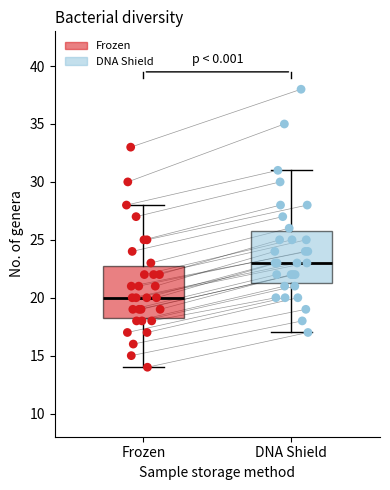

Reading left to right, read every box against the y-axis: the position of its median line, the range the box covers, and the ends of its whiskers. The values are not printed on the chart, so give them approximately, as read against the axis.

Frozen: median 20.0, box 18.5 to 23.0, whiskers 14.0 to 28.0
DNA Shield: median 23.0, box 21.5 to 26.0, whiskers 17.0 to 31.0